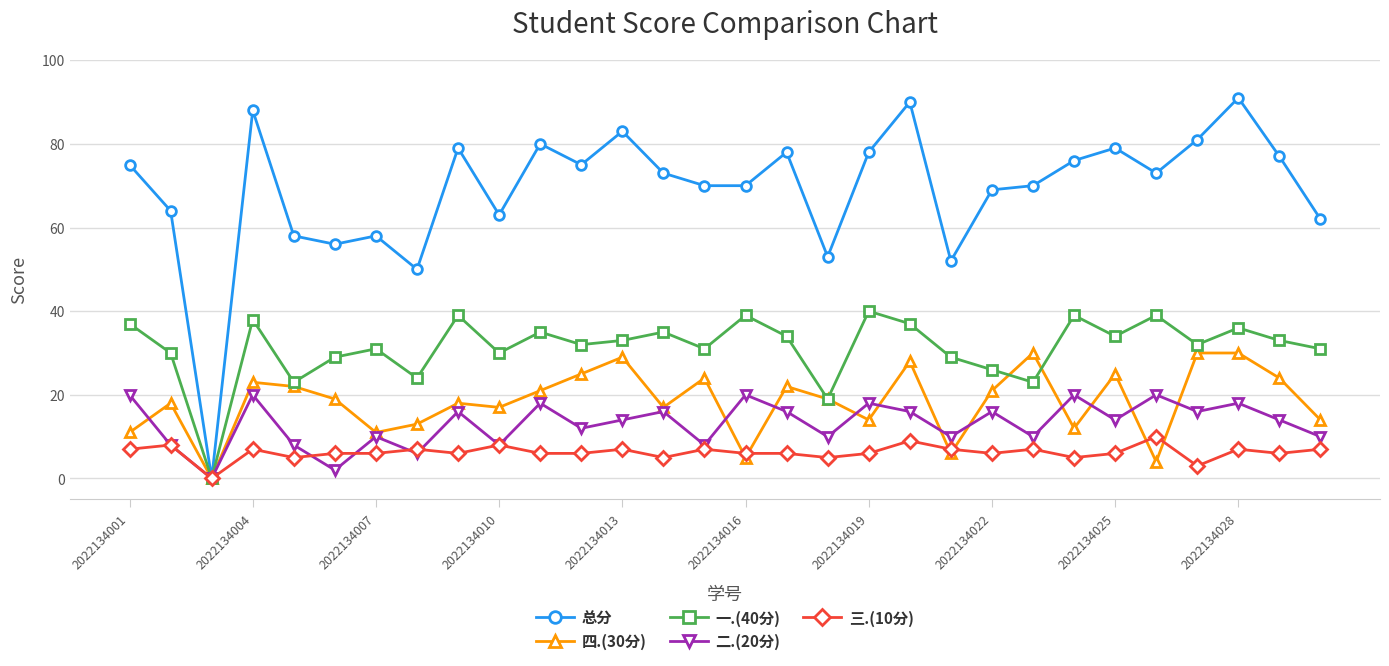

What are all the series names shown in the legend?

总分, 四.(30分), 一.(40分), 二.(20分), 三.(10分)